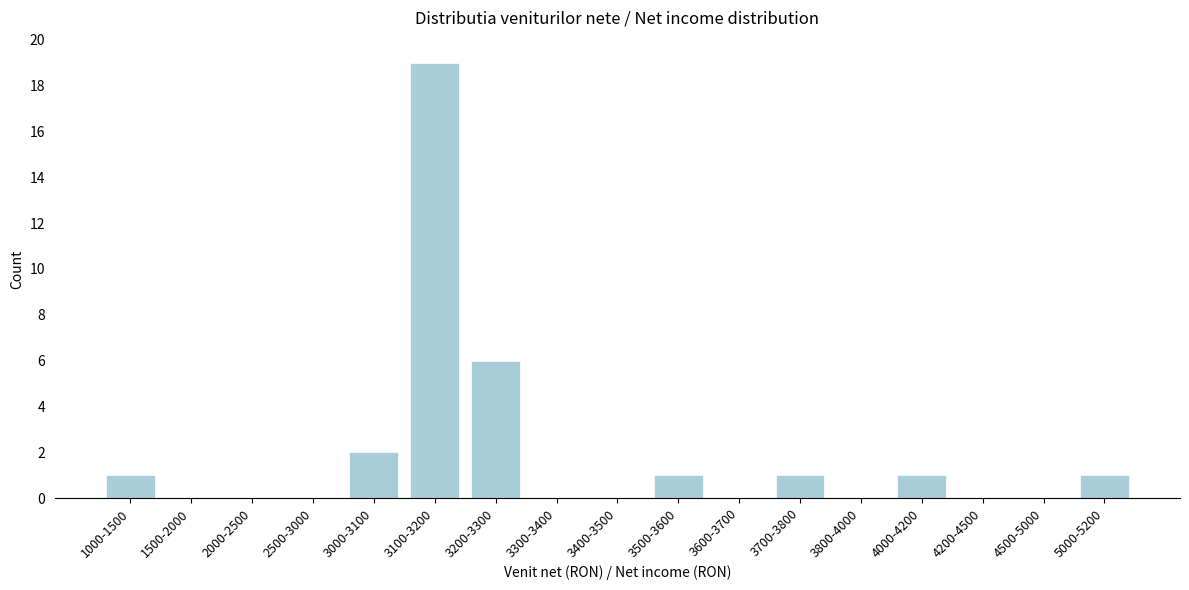

Reading left to right, transcribe all the data shown in this chart.

1000-1500=1	1500-2000=0	2000-2500=0	2500-3000=0	3000-3100=2	3100-3200=19	3200-3300=6	3300-3400=0	3400-3500=0	3500-3600=1	3600-3700=0	3700-3800=1	3800-4000=0	4000-4200=1	4200-4500=0	4500-5000=0	5000-5200=1